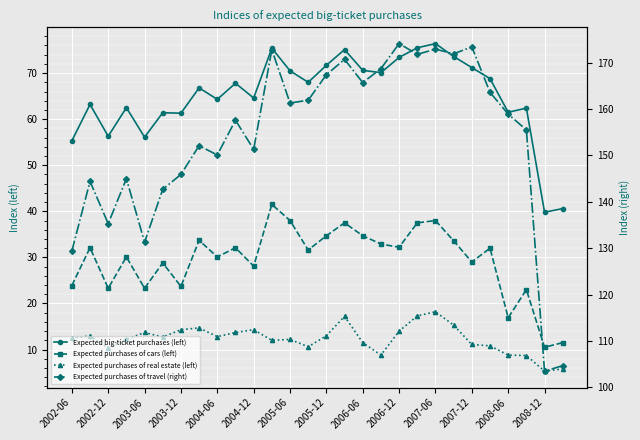

The Expected big-ticket purchases (left) series shows 103.9 at 2004-12. True or false?

False